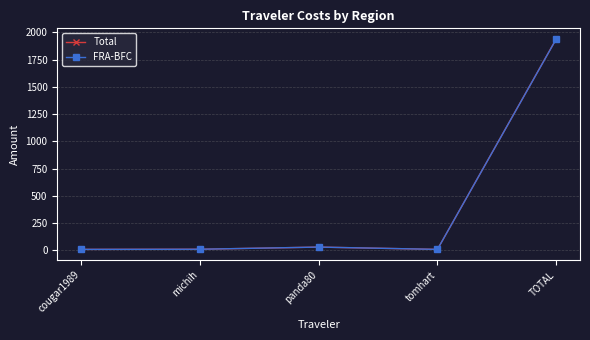

How many values in the Total series are below 10?

2